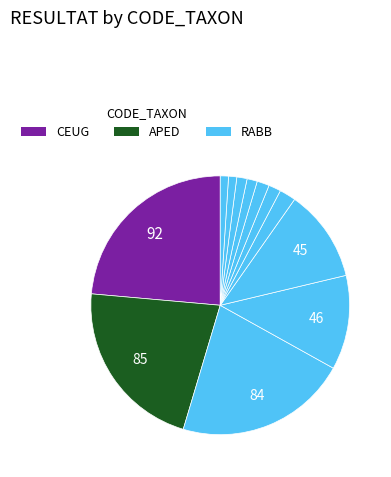

How many slices are in this pie chart?

12